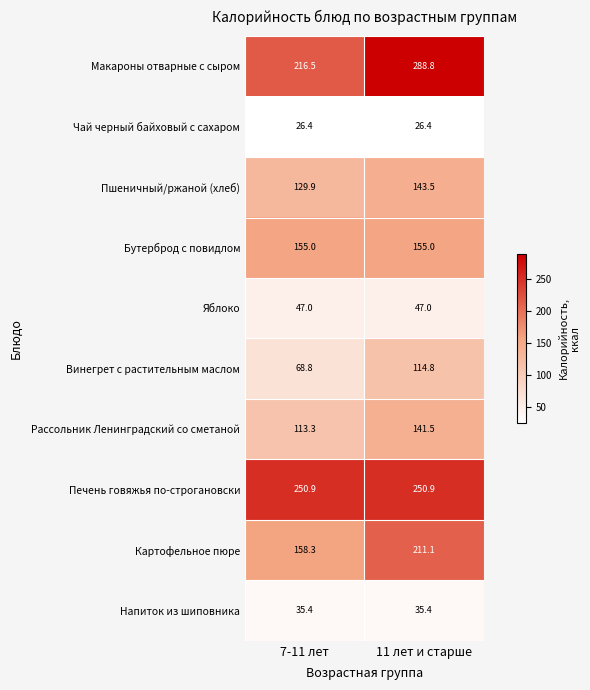

List the series in order of their peak value, lowest first.

Чай черный байховый с сахаром, Напиток из шиповника, Яблоко, Винегрет с растительным маслом, Рассольник Ленинградский со сметаной, Пшеничный/ржаной (хлеб), Бутерброд с повидлом, Картофельное пюре, Печень говяжья по-строгановски, Макароны отварные с сыром